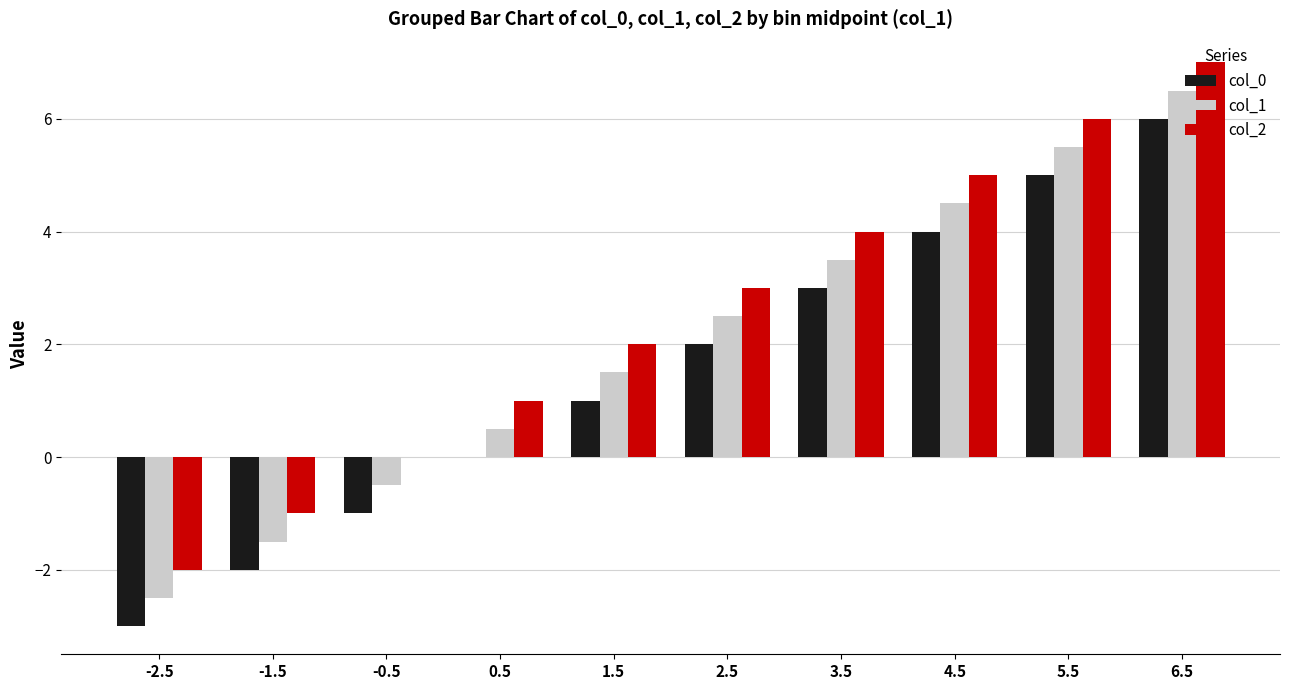

What is the sum of all col_0 values?

15.0